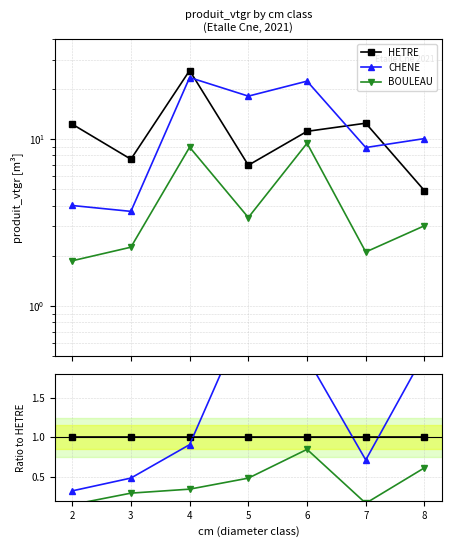

Is the value of CHENE at 5 greater than the value of HETRE at 5?

Yes